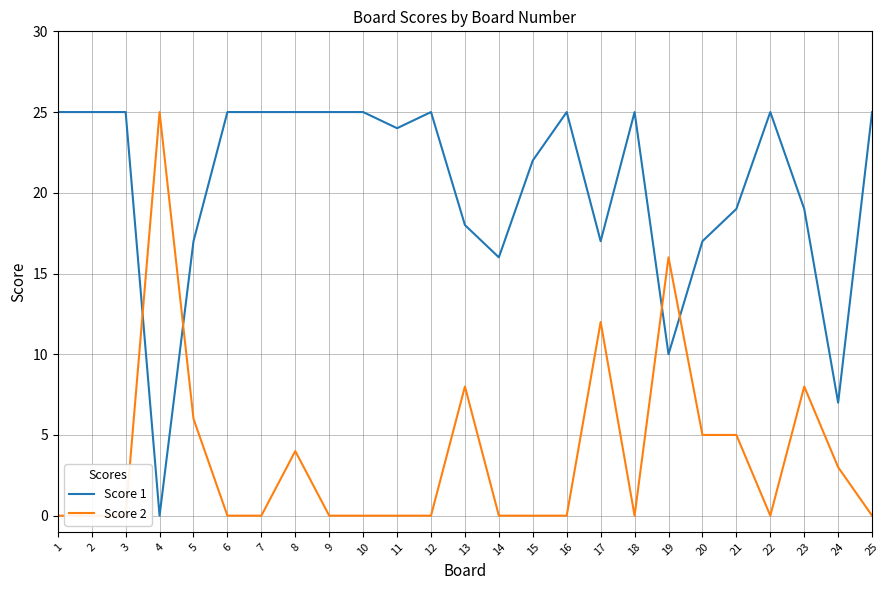

The Score 2 series shows 8 at 10. True or false?

False